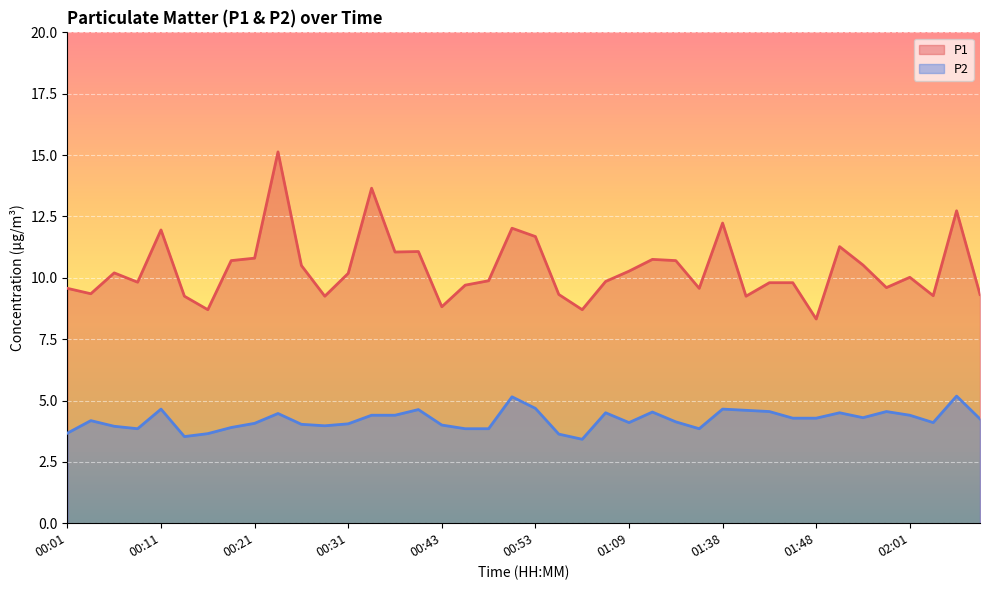

What is the difference between the highest and lowest values at 00:53?

7.0